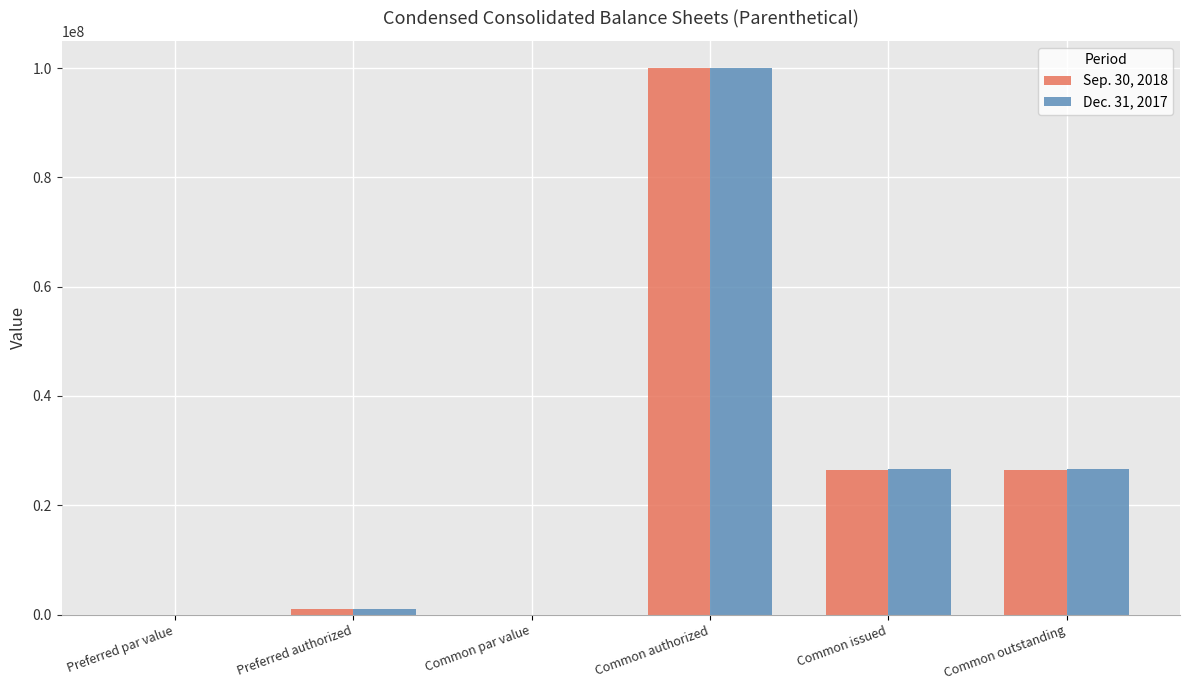

What is the sum of all Dec. 31, 2017 values?

154138924.0